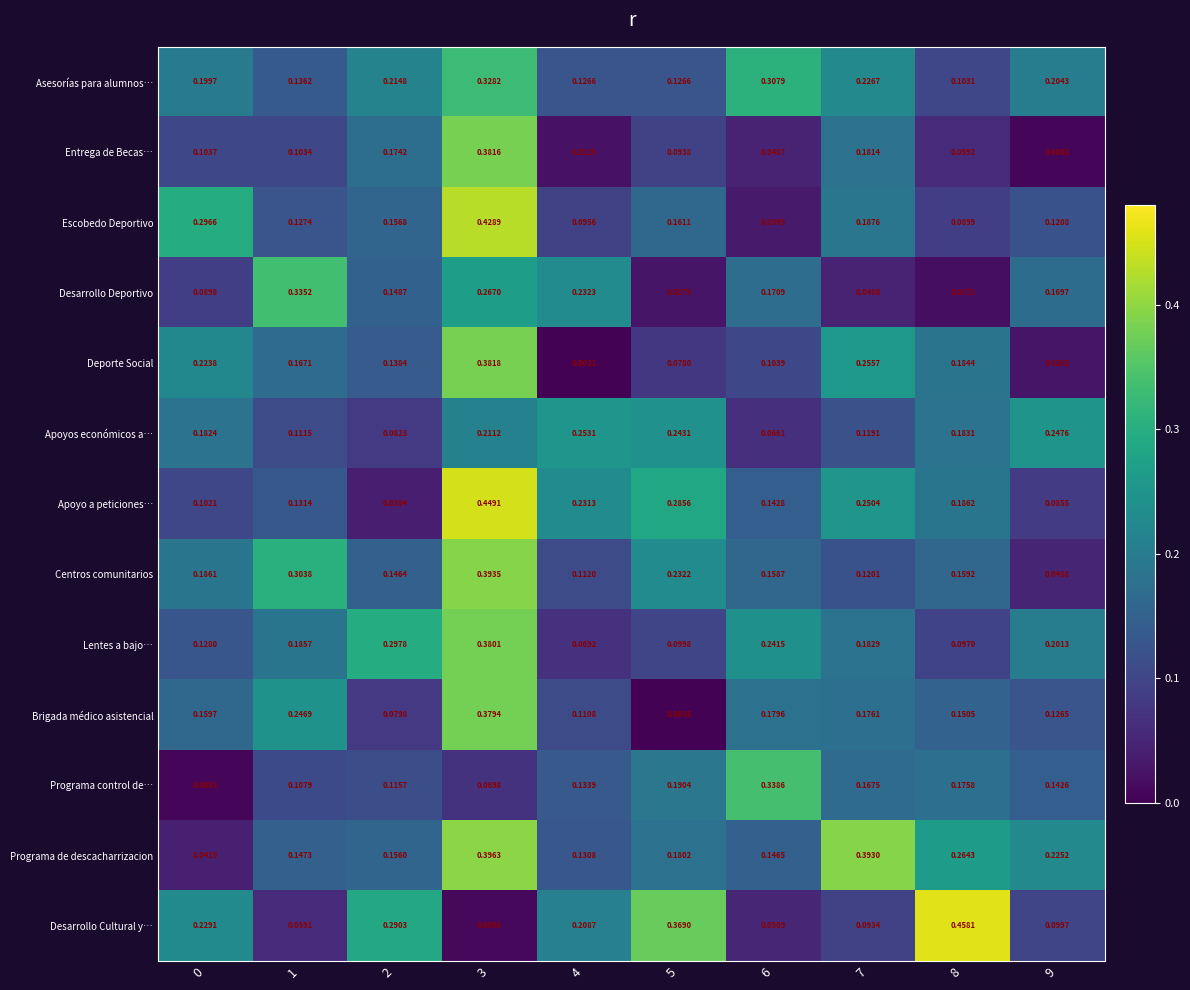

At 1, list the series in order from largest to smallest.

Desarrollo Deportivo, Centros comunitarios, Brigada médico asistencial, Lentes a bajo…, Deporte Social, Programa de descacharrizacion, Asesorías para alumnos…, Apoyo a peticiones…, Escobedo Deportivo, Apoyos económicos a…, Programa control de…, Entrega de Becas…, Desarrollo Cultural y…